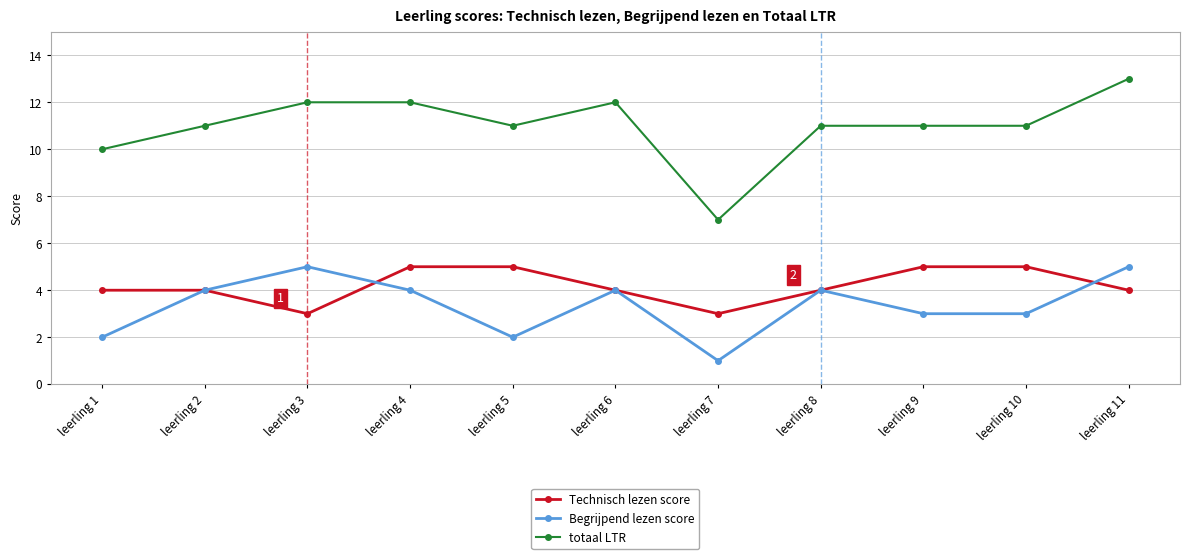

How many data points in Begrijpend lezen score are less than 4?

5